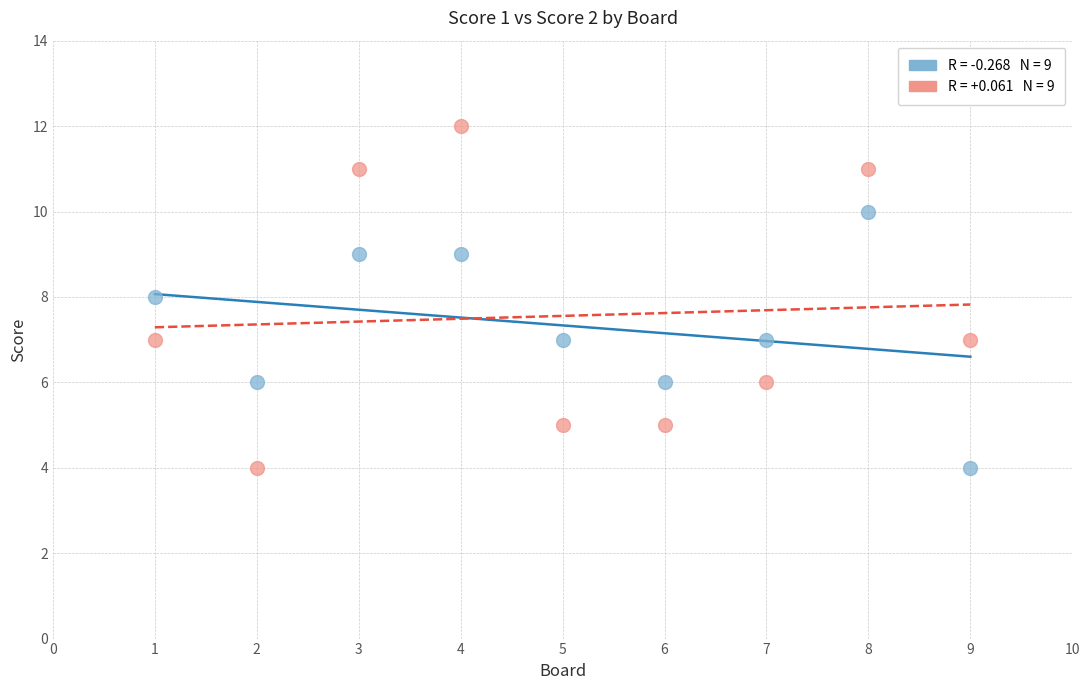

Across all data points, what is the range of Y values (max minus min)?

8